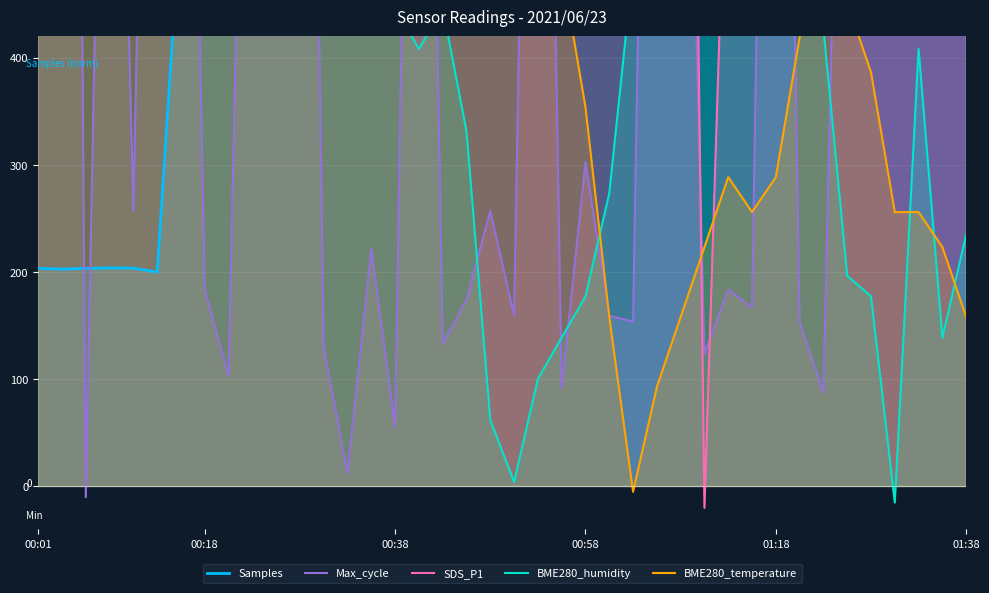

How many times do Max_cycle and Samples cross each other?

14